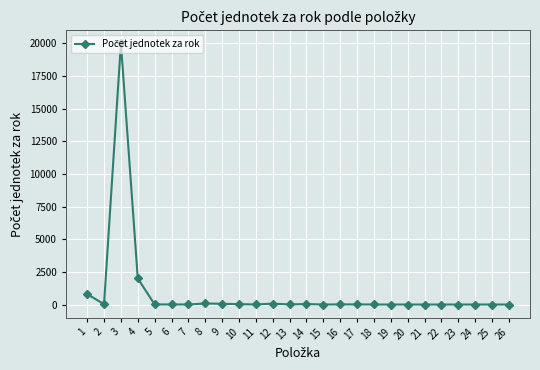

How many data points are less than 7?

13